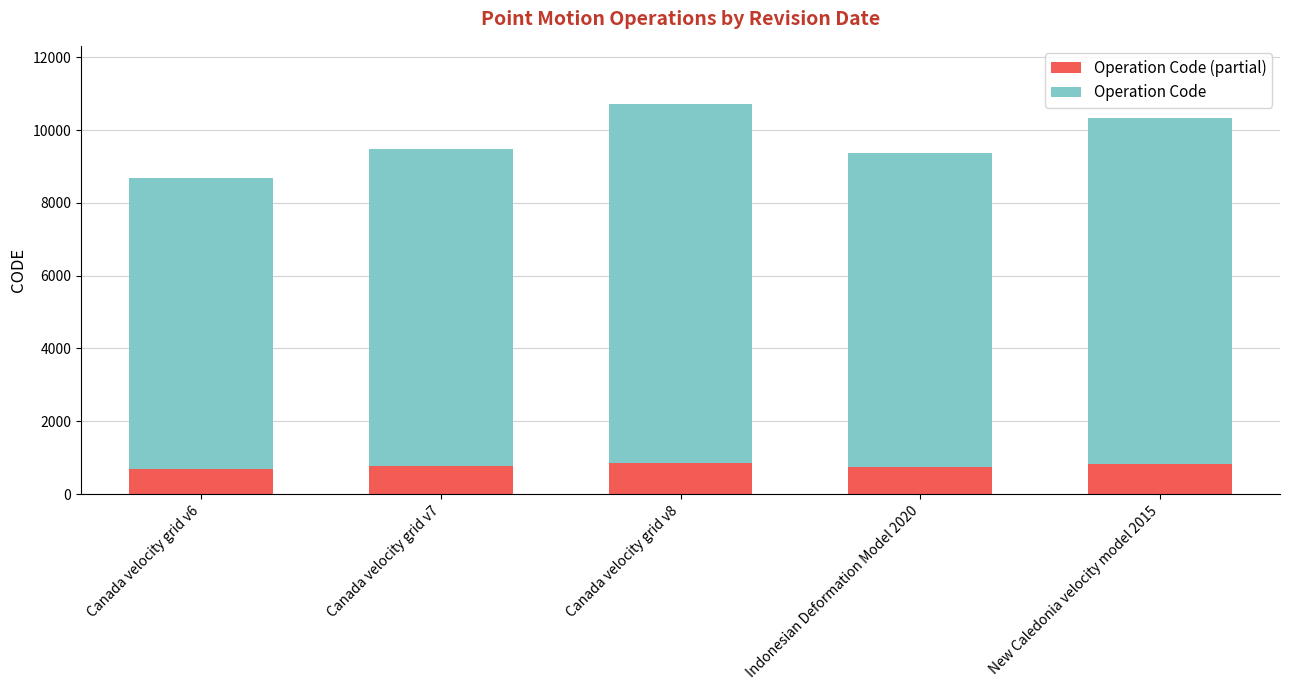

What is the total value across all series at Indonesian Deformation Model 2020?

9375